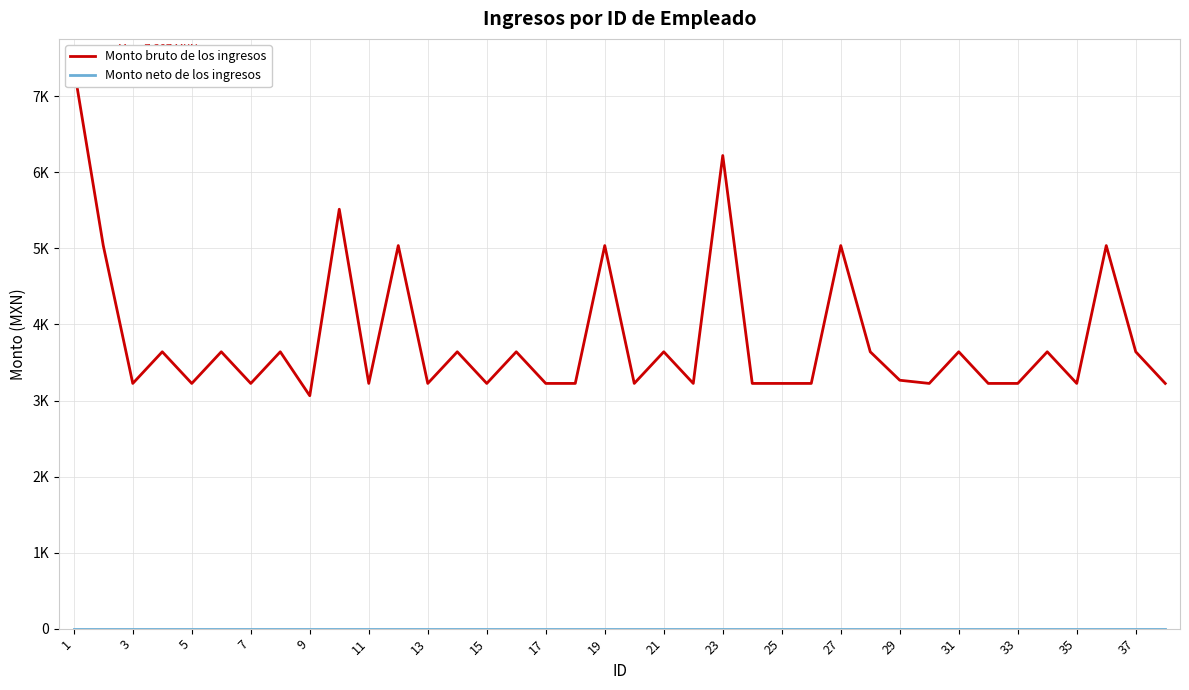

What are all the series names shown in the legend?

Monto bruto de los ingresos, Monto neto de los ingresos